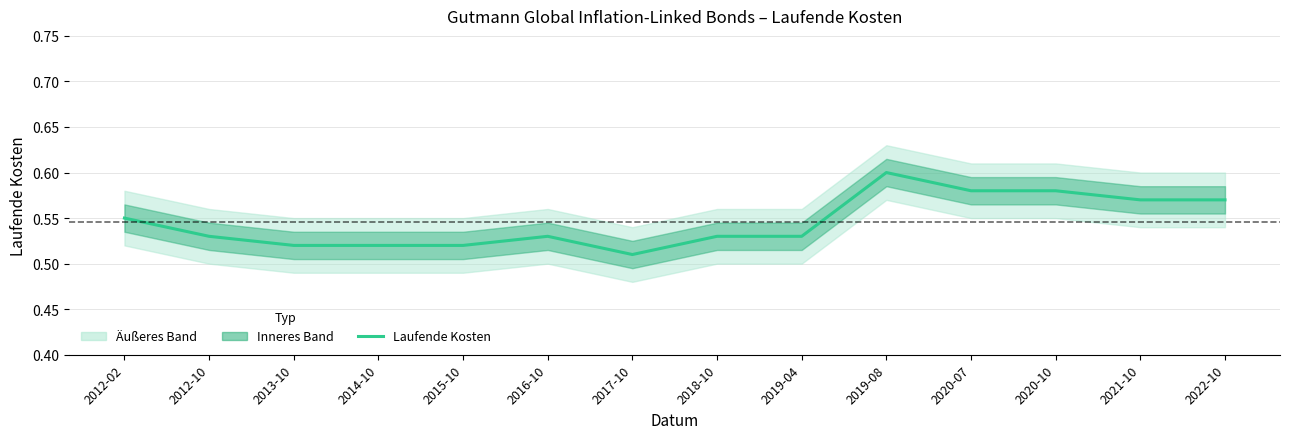

What is the smallest value displayed?

0.5